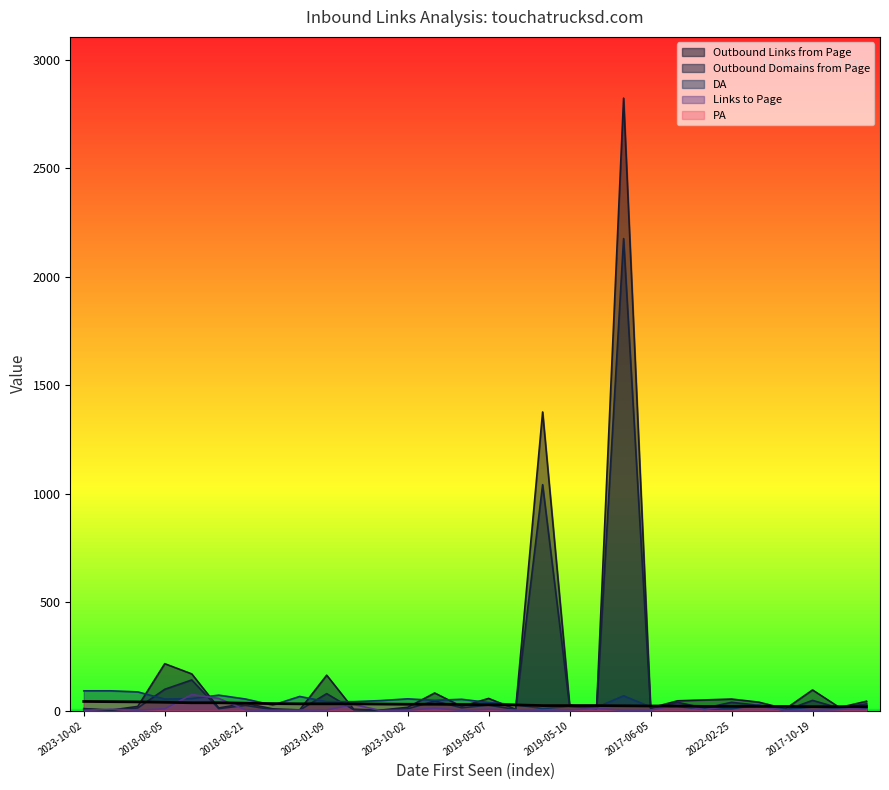

What is the maximum value for Outbound Links from Page?

2822